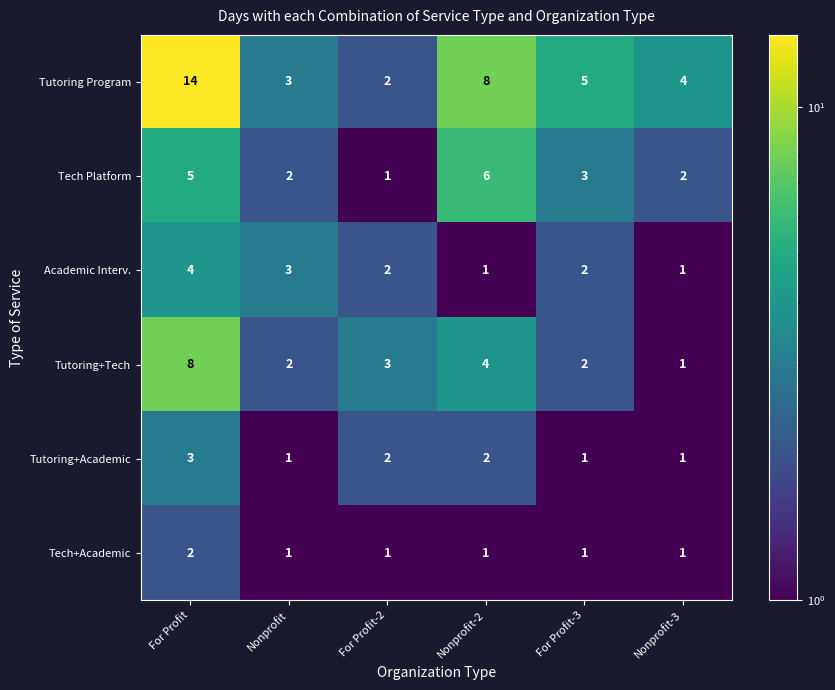

What is the greatest value displayed?

14